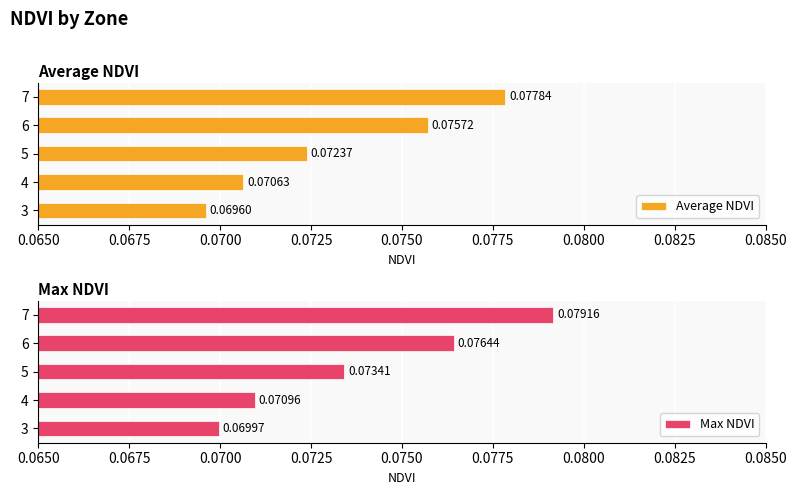

What is the value of the Average NDVI bar at the 4th from the left?

0.1